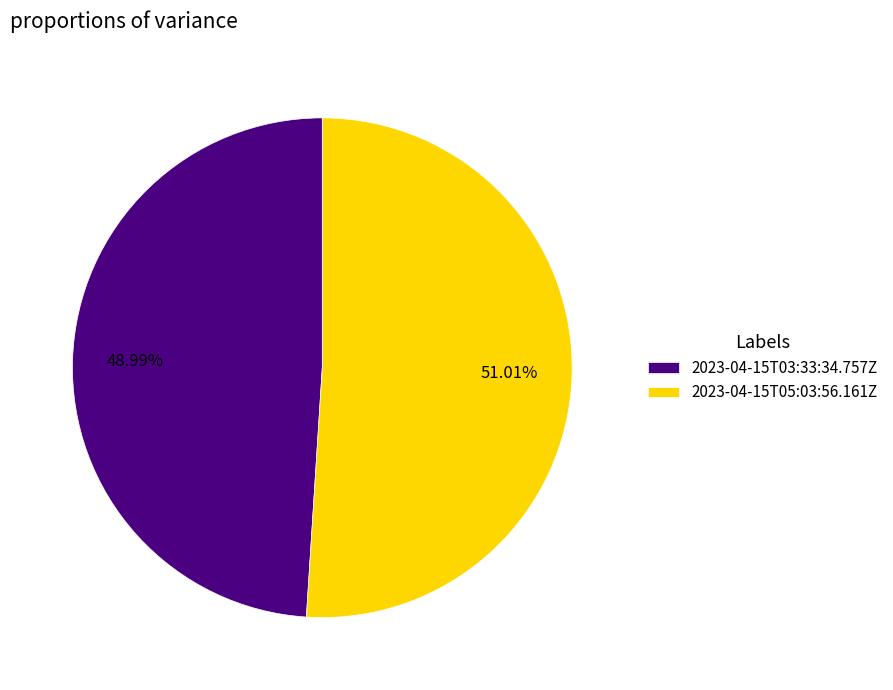

Between 2023-04-15T05:03:56.161Z and 2023-04-15T03:33:34.757Z, which is larger?

2023-04-15T05:03:56.161Z